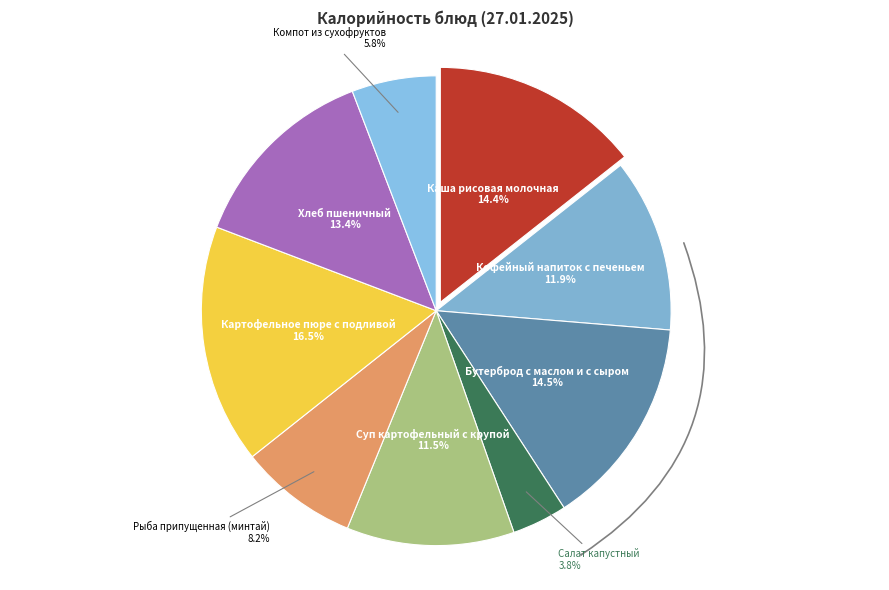

Which category has the biggest portion of the pie?

Картофельное пюре с подливой